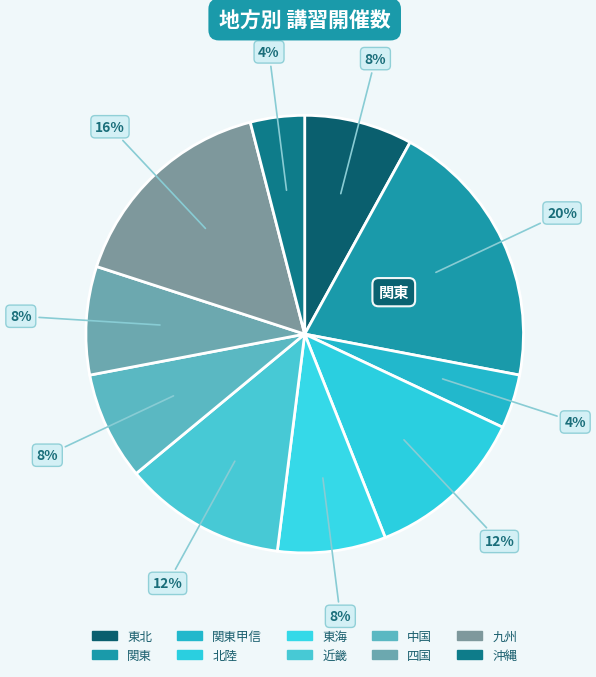

How many segments does this pie chart have?

10